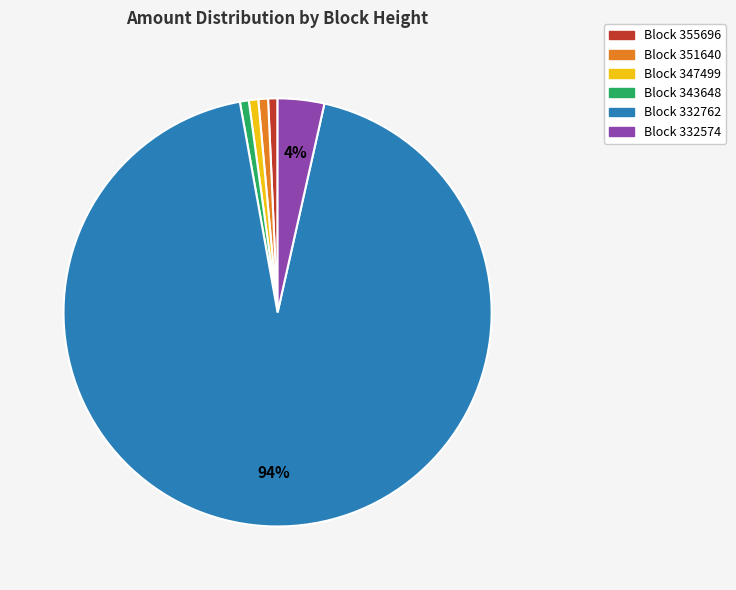

Is there any slice that represents more than half of the pie?

Yes